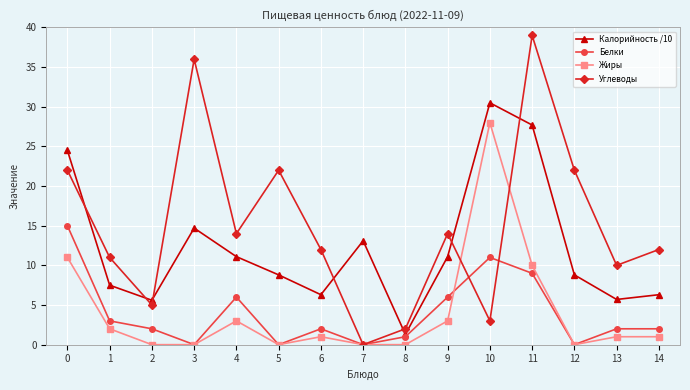

Rank the series by their maximum value, from highest to lowest.

Углеводы, Калорийность /10, Жиры, Белки